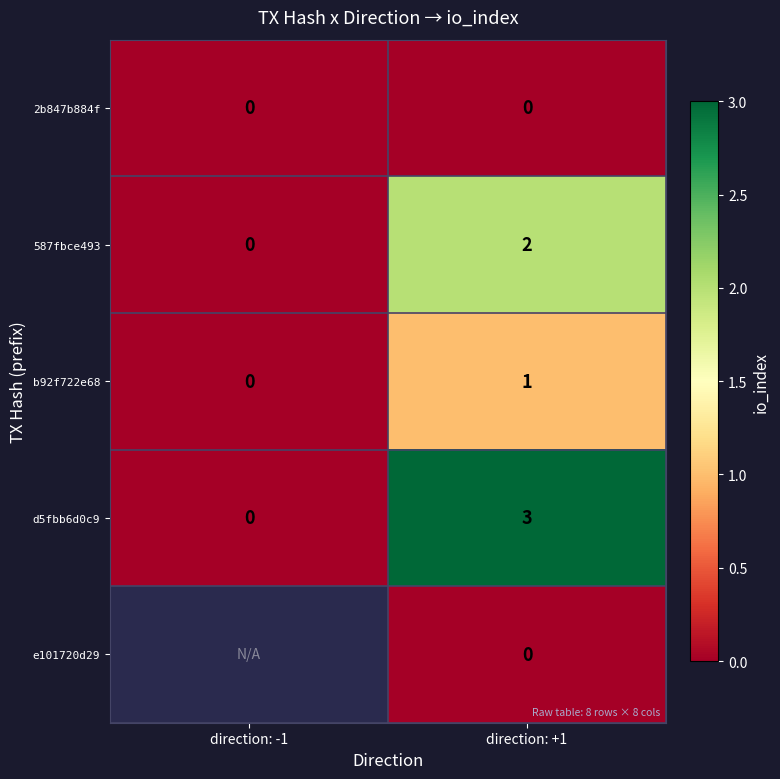

The value of 2b847b884f at direction: -1 is 0. True or false?

True